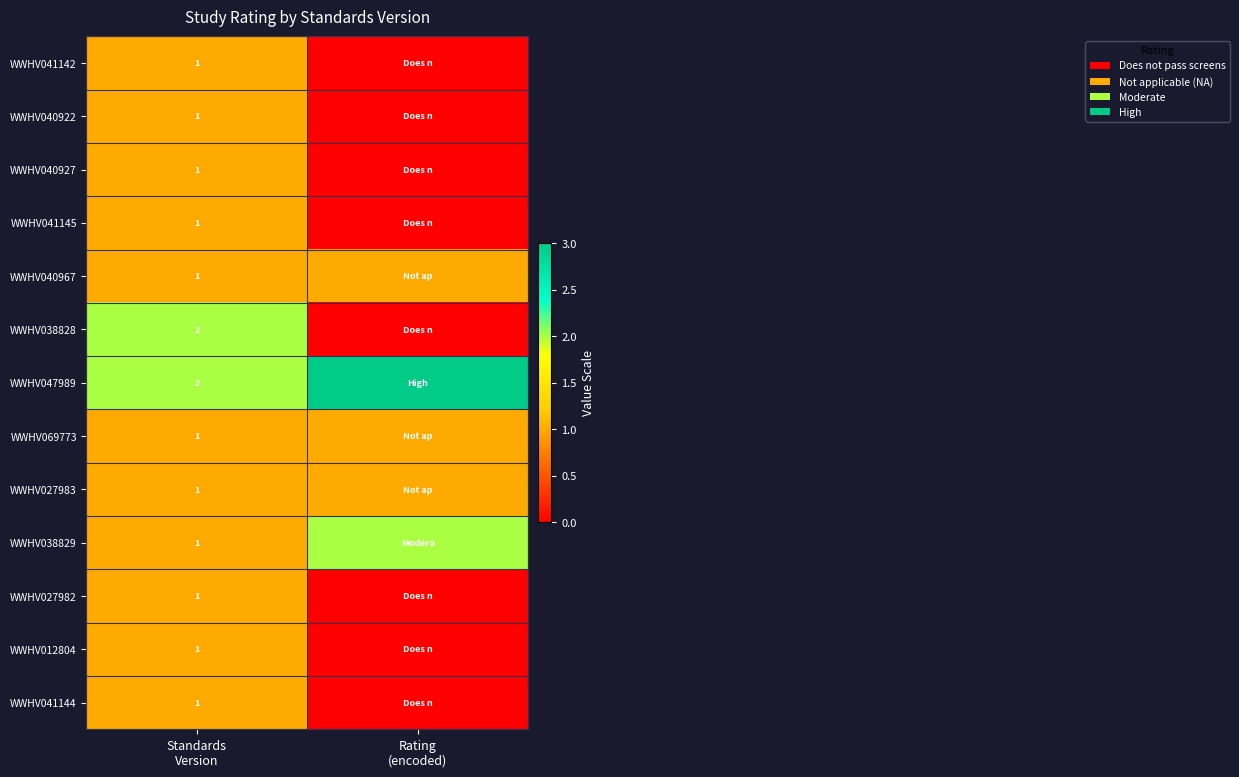

What is the sum of the WWHV038828 values at Rating (encoded) and Standards Version?

2